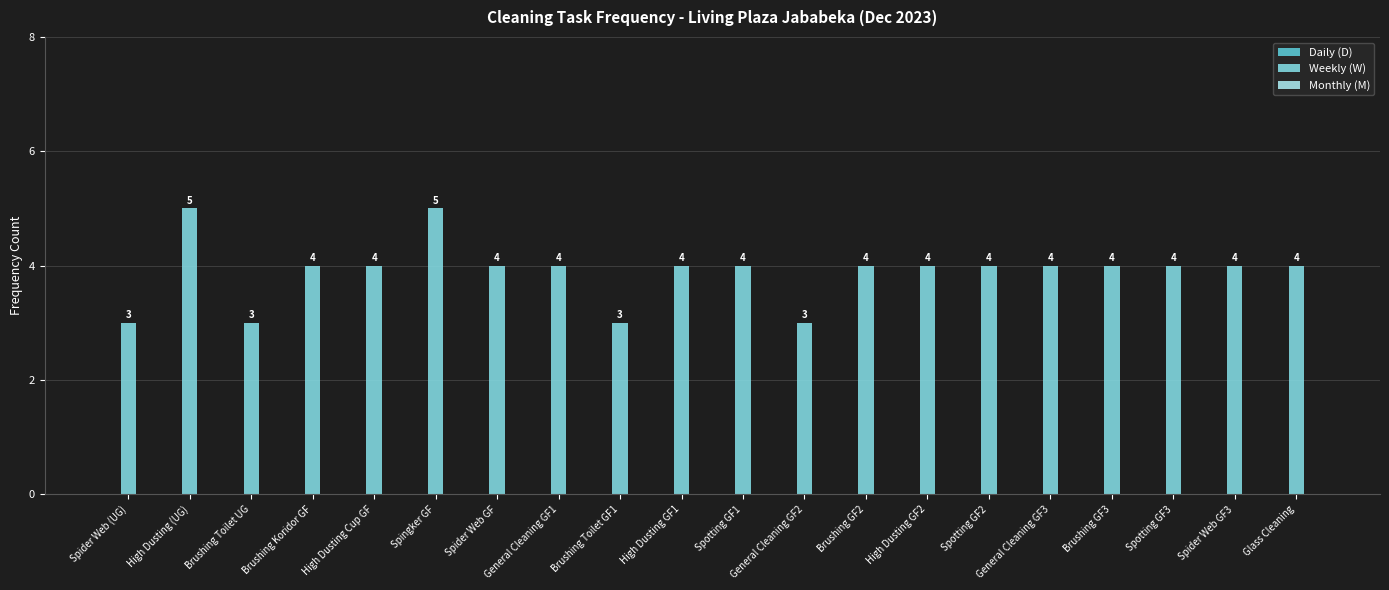

What is the sum of the values at Brushing Toilet GF1 and Brushing Toilet UG?

6